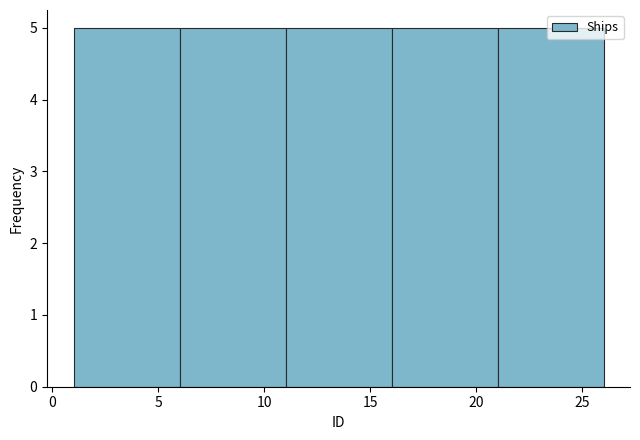

Reading left to right, transcribe this chart: for each bar, give the range it covers on the x-axis and its height. The values are not printed on the chart, so give them approximately, as read against the axis.

1 to 6: 5
6 to 11: 5
11 to 16: 5
16 to 21: 5
21 to 26: 5